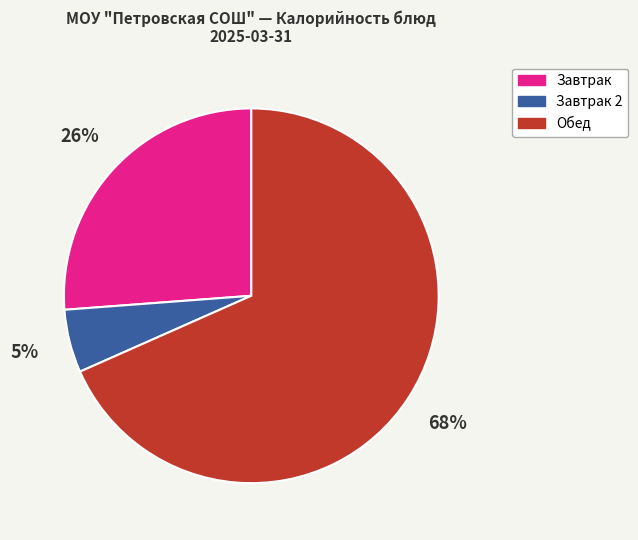

To the nearest percent, what portion does Завтрак represent?

26%